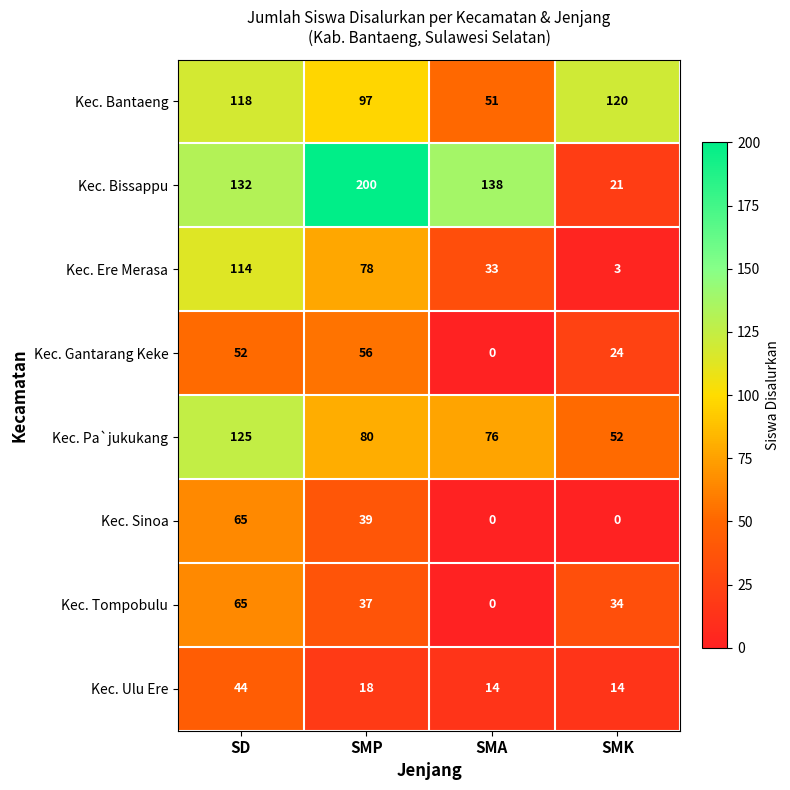

Where does the Kec. Ere Merasa series first go above 78?

SD